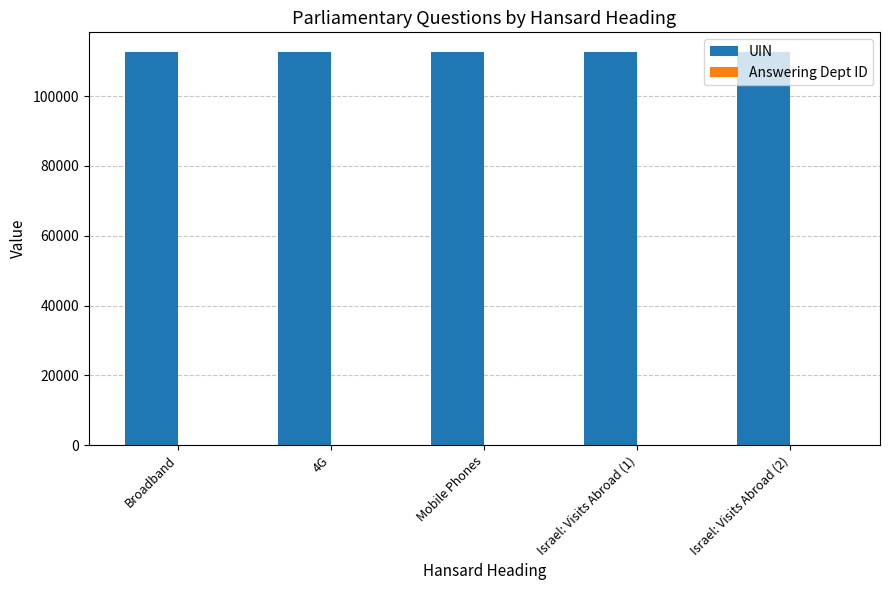

What is the maximum value shown in the chart?

112611